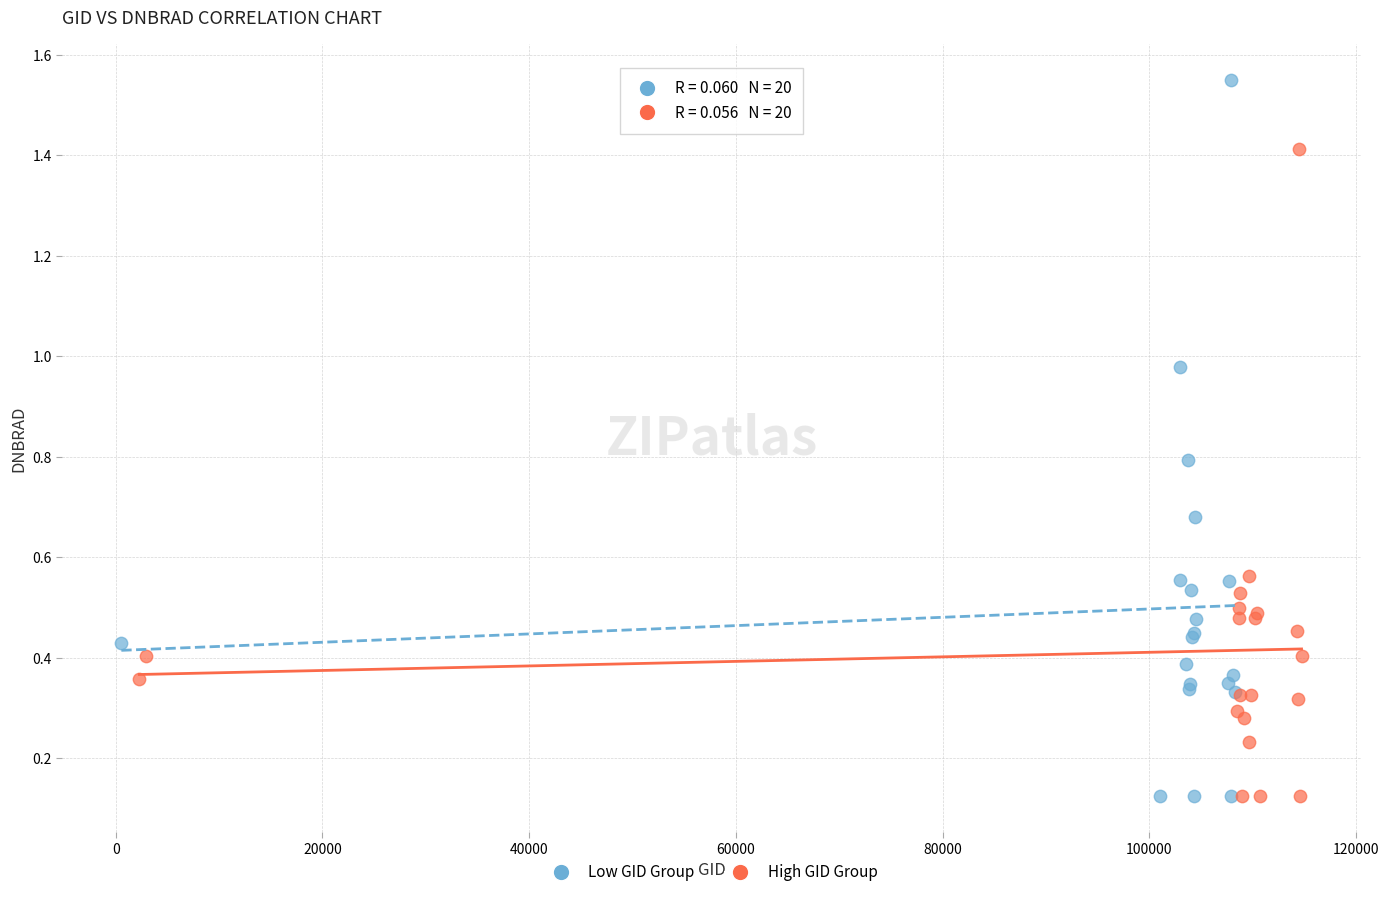

What are all the series names shown in the legend?

Low GID Group, High GID Group